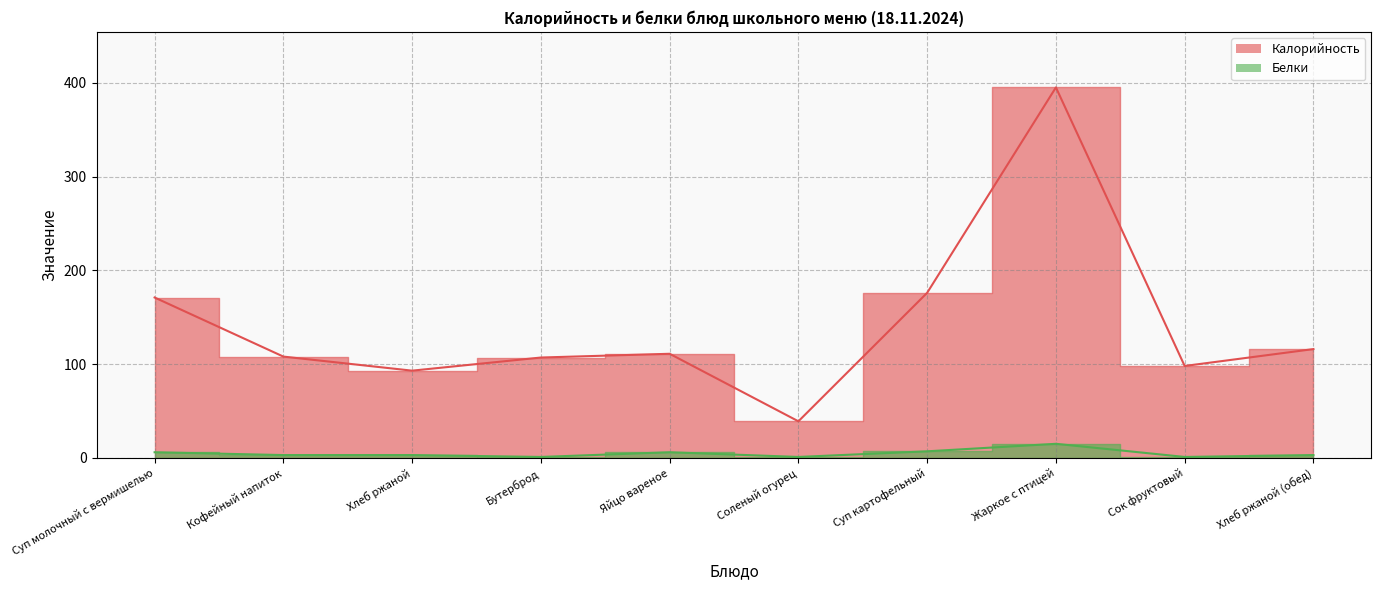

Where is the first local maximum for Белки?

Яйцо вареное